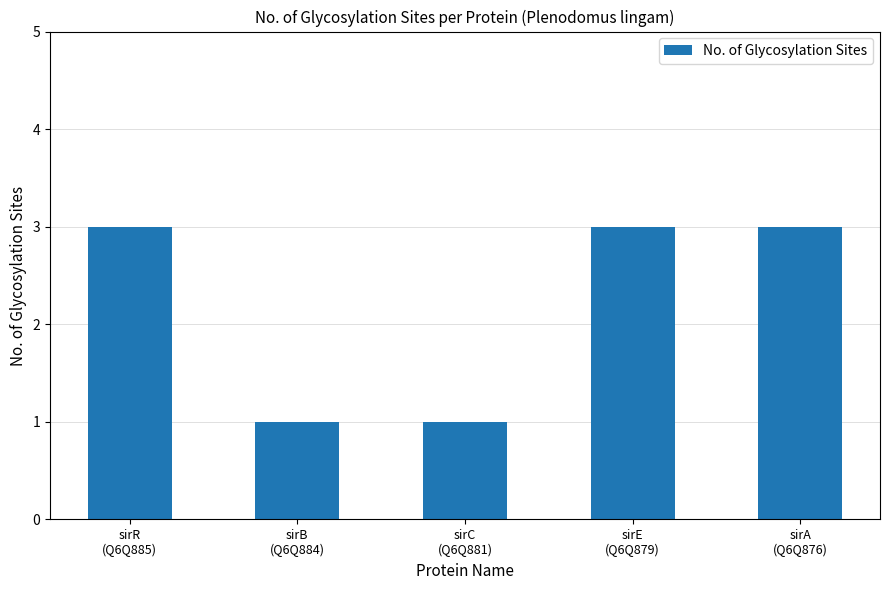

What is the sum of all values?

11